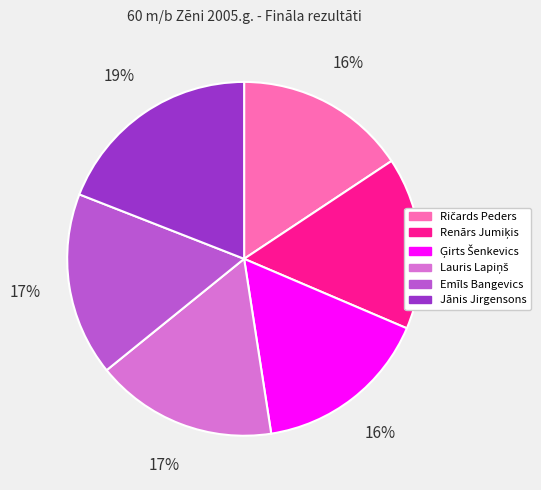

How many slices are in this pie chart?

6